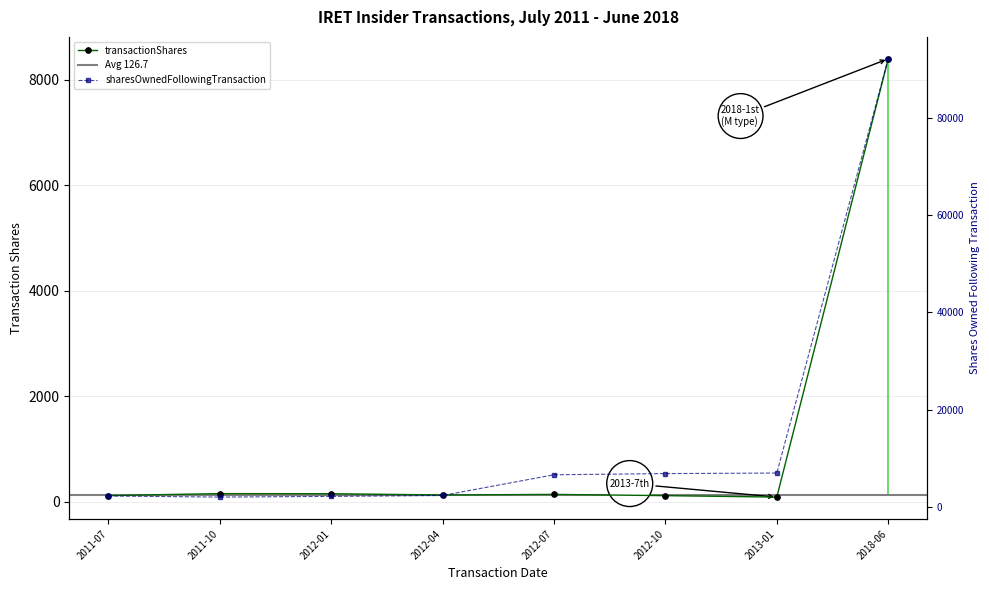

Rank the series by their maximum value, from lowest to highest.

transactionShares, sharesOwnedFollowingTransaction